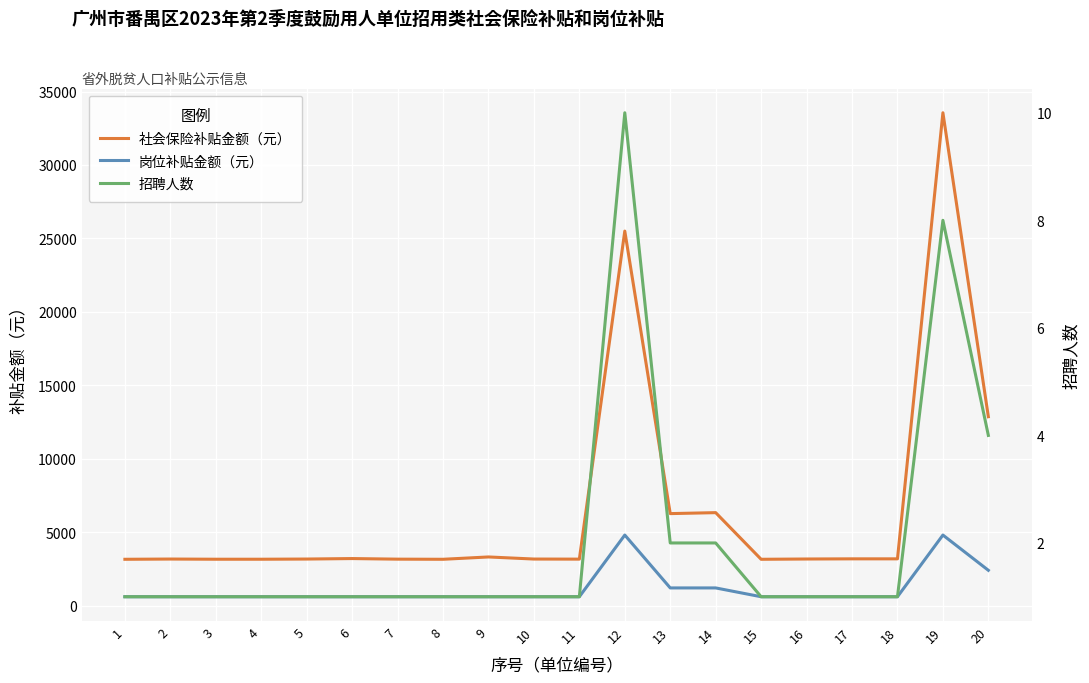

Which series has the largest total across all categories?

社会保险补贴金额（元）